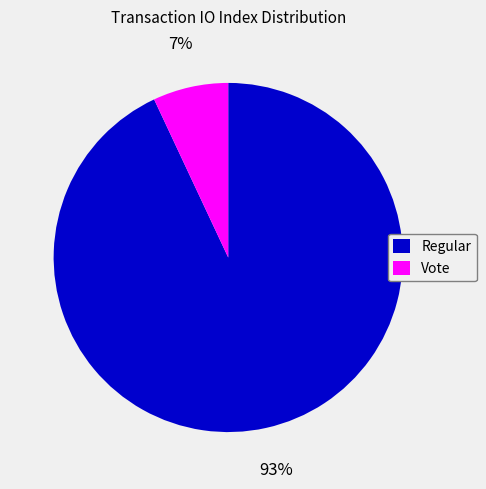

Between Vote and Regular, which is larger?

Regular